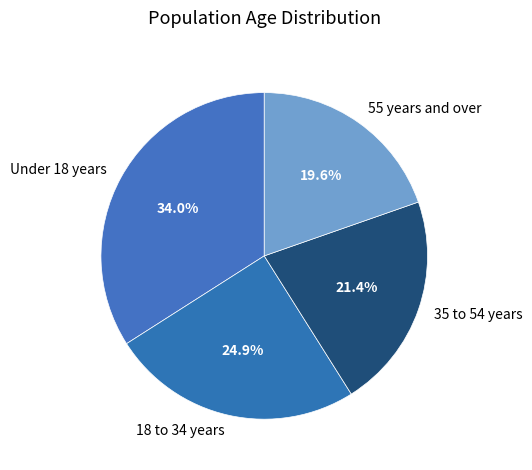

Is there any slice that represents more than half of the pie?

No